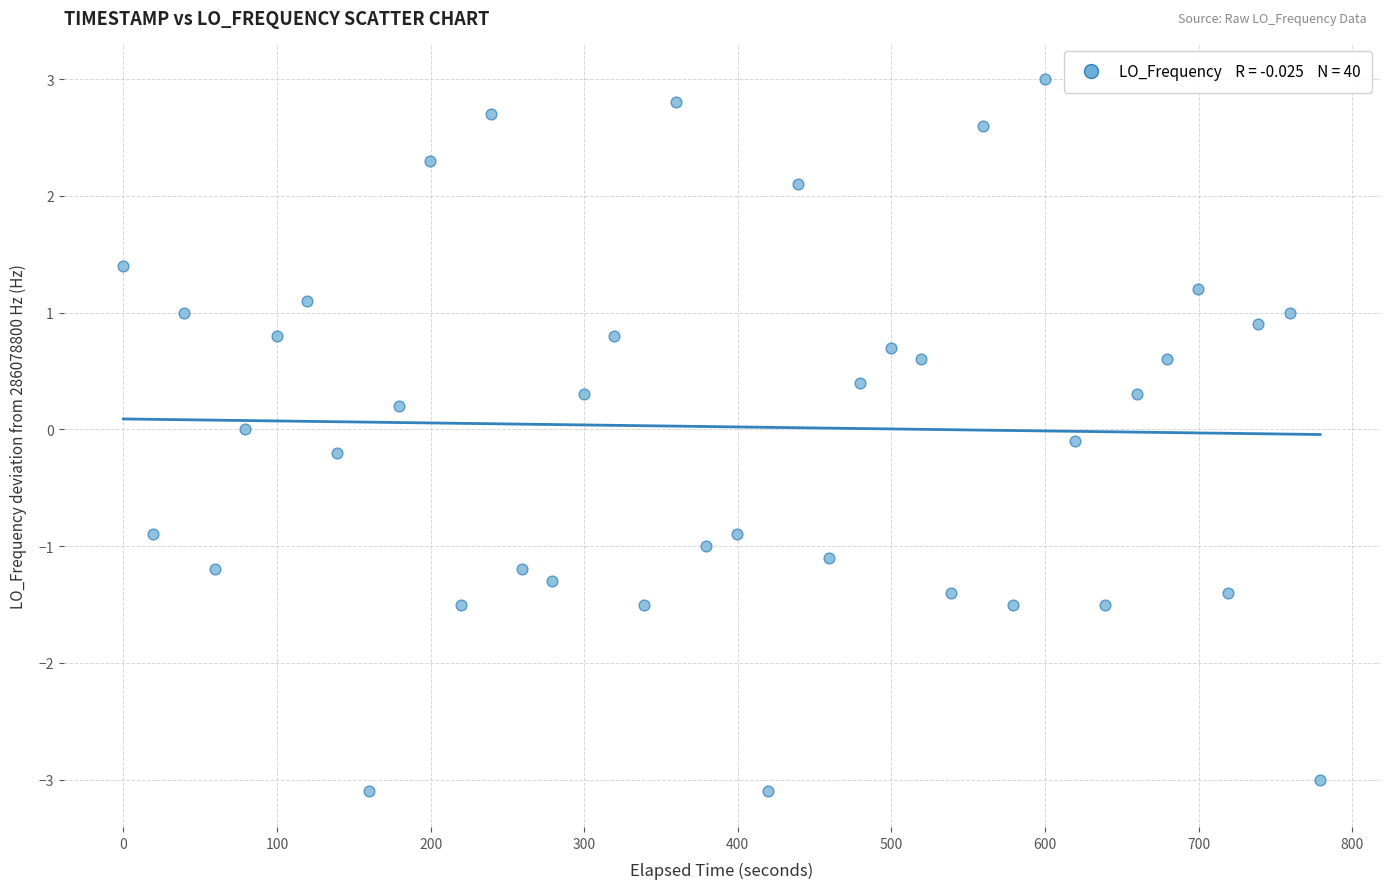

What is the range of Y values (max minus min)?

6.1